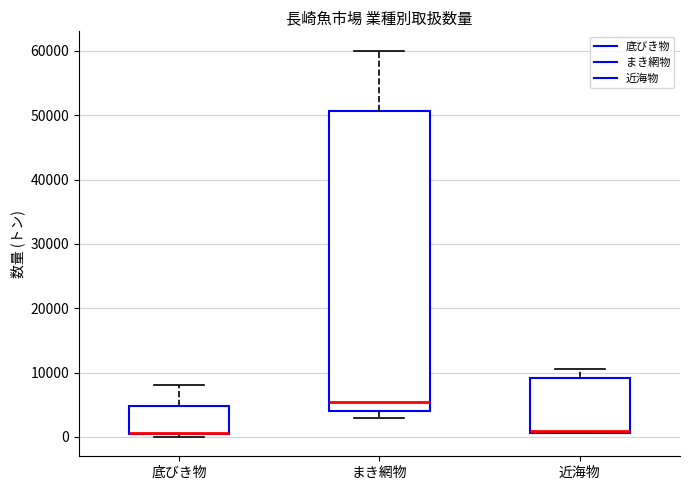

Which box is the tallest, from its lower edge to its upper edge?

まき網物